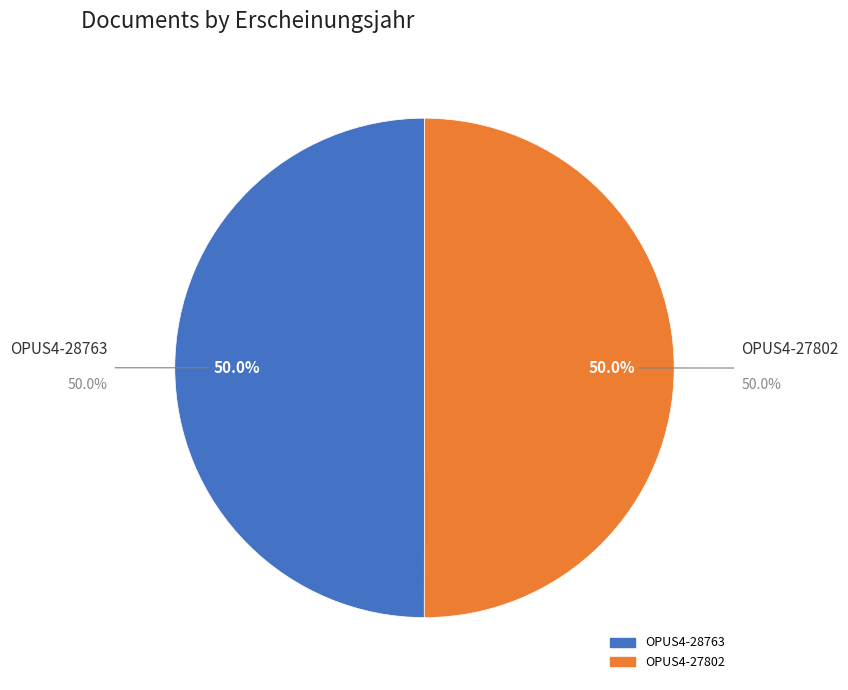

Does OPUS4-27802 account for over 50% of the chart?

Yes